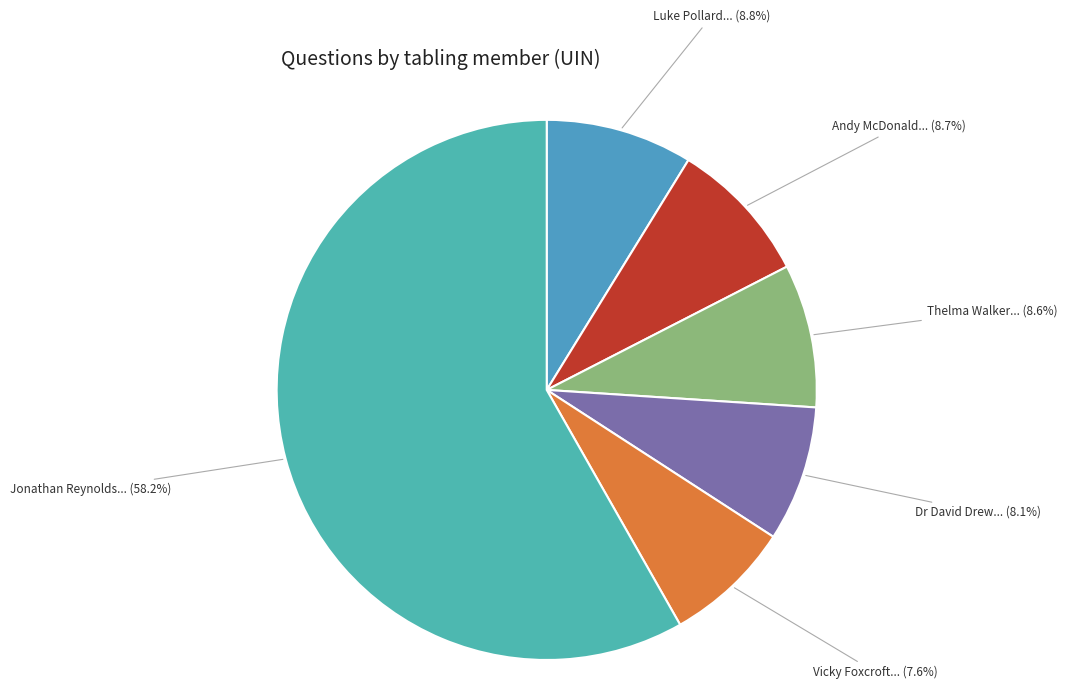

What is the ratio of the value at Vicky Foxcroft... to the value at Luke Pollard...?

0.9